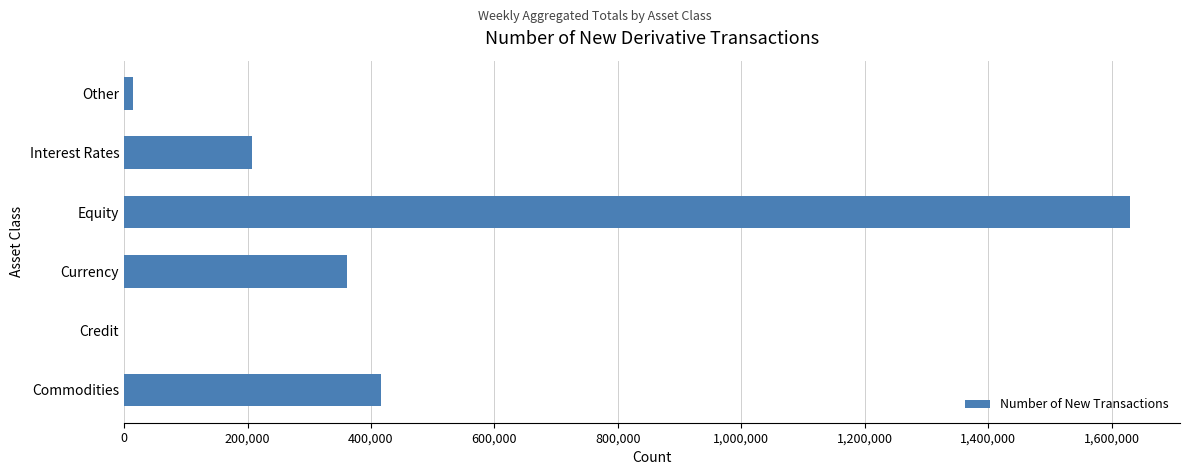

Which has a higher value, Commodities or Other?

Commodities